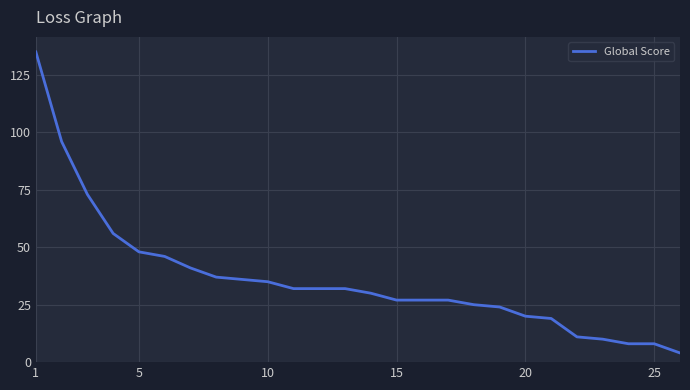

What is the maximum value shown in the chart?

135